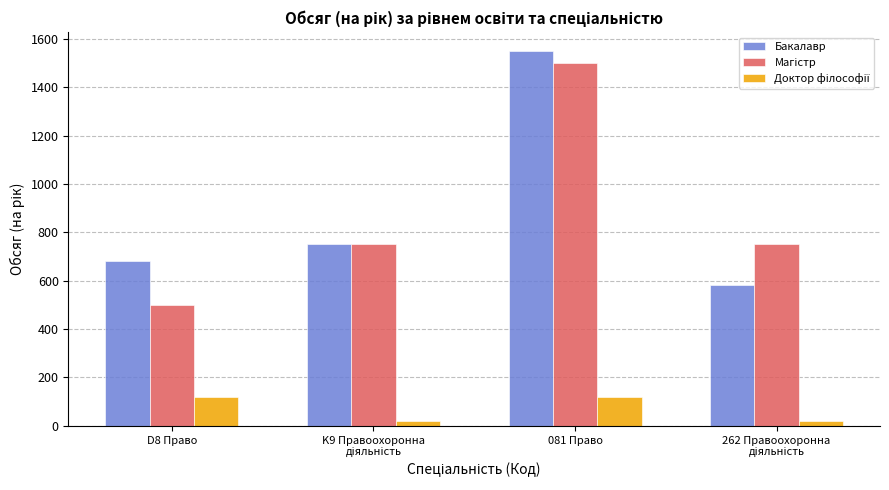

How many series are shown in this chart?

3